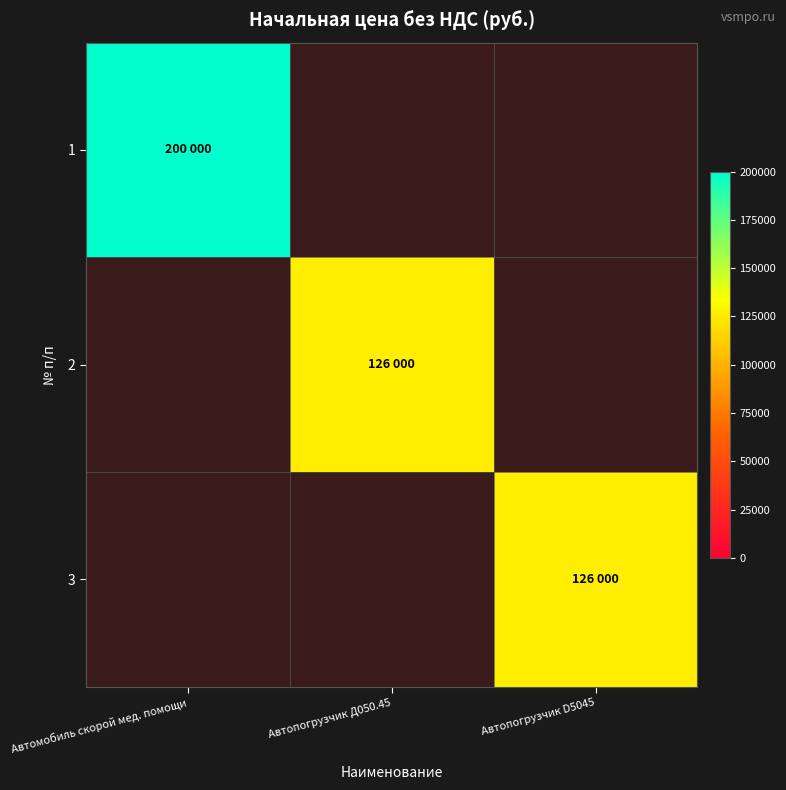

Which category has the highest value in the 2 series?

Автомобиль скорой мед. помощи